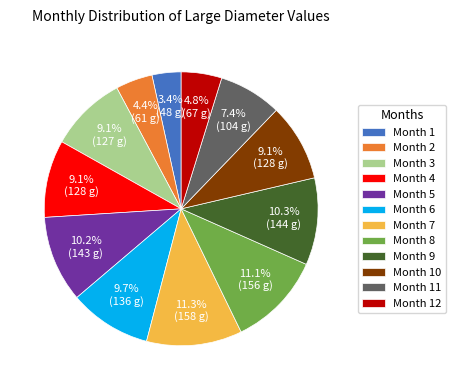

What is the total percentage of Month 2 and Month 8?

15.5%